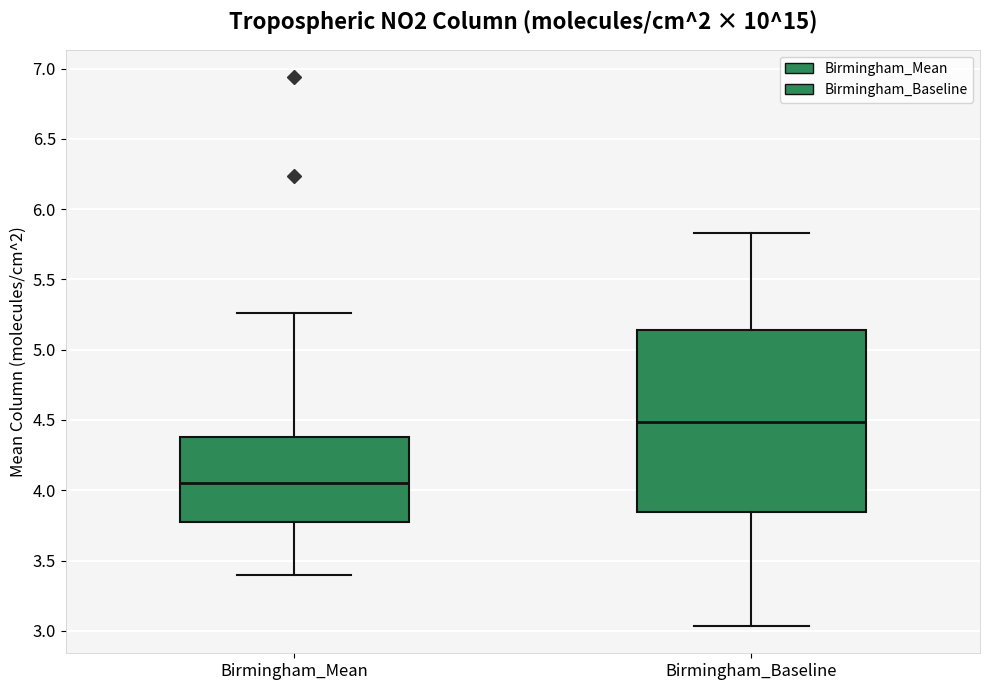

Reading left to right, read every box against the y-axis: the position of its median line, the range the box covers, and the ends of its whiskers. The values are not printed on the chart, so give them approximately, as read against the axis.

Birmingham_Mean: median 4.05, box 3.80 to 4.40, whiskers 3.40 to 5.25
Birmingham_Baseline: median 4.50, box 3.85 to 5.15, whiskers 3.05 to 5.85